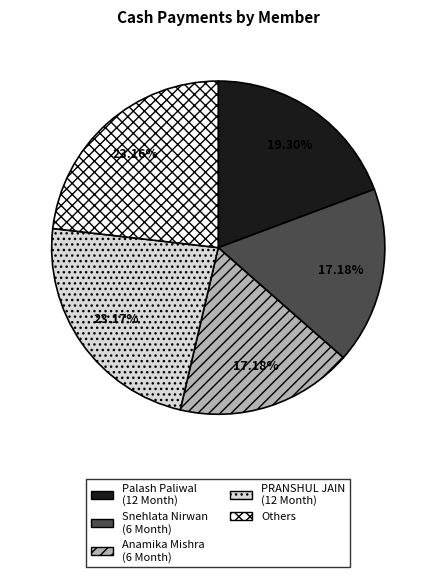

Combined, do Anamika Mishra (6 Month) and Palash Paliwal (12 Month) account for over 50%?

No